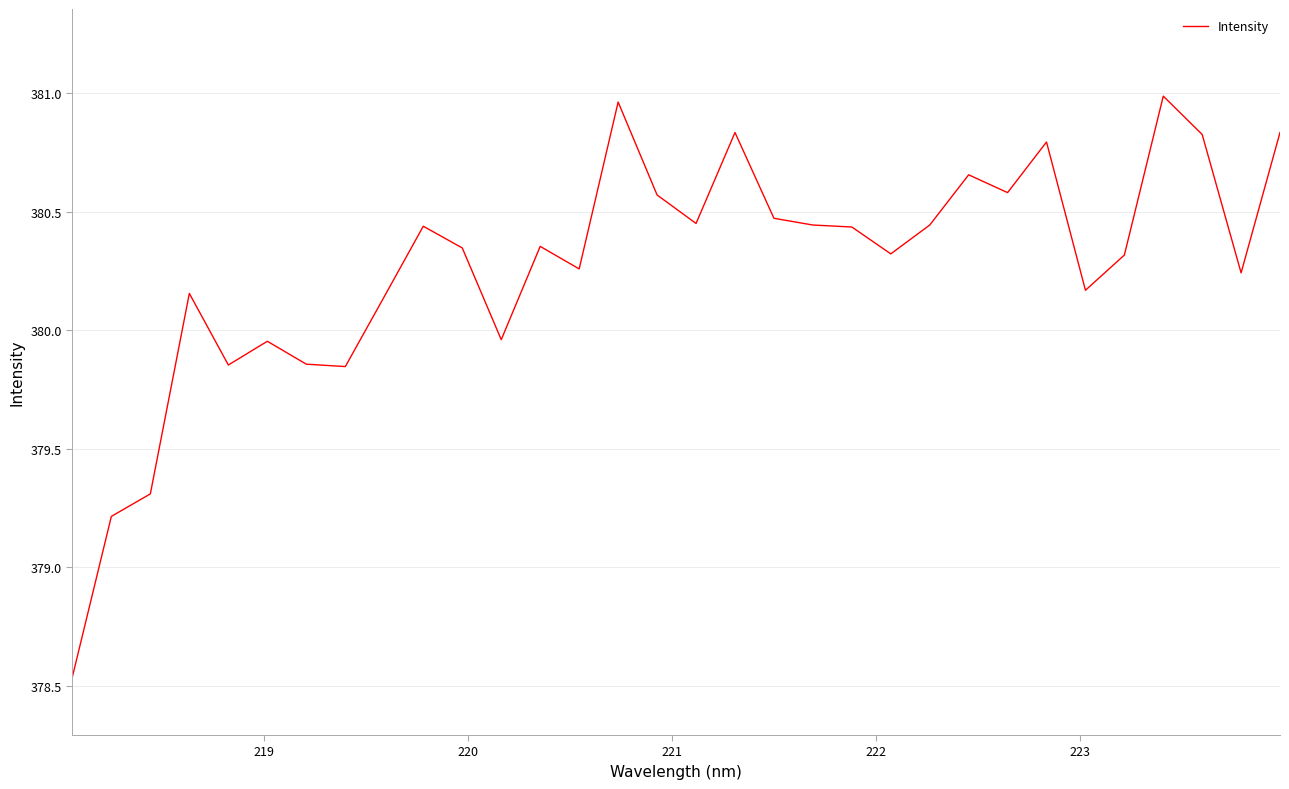

What is the difference between the maximum and minimum values?

2.4